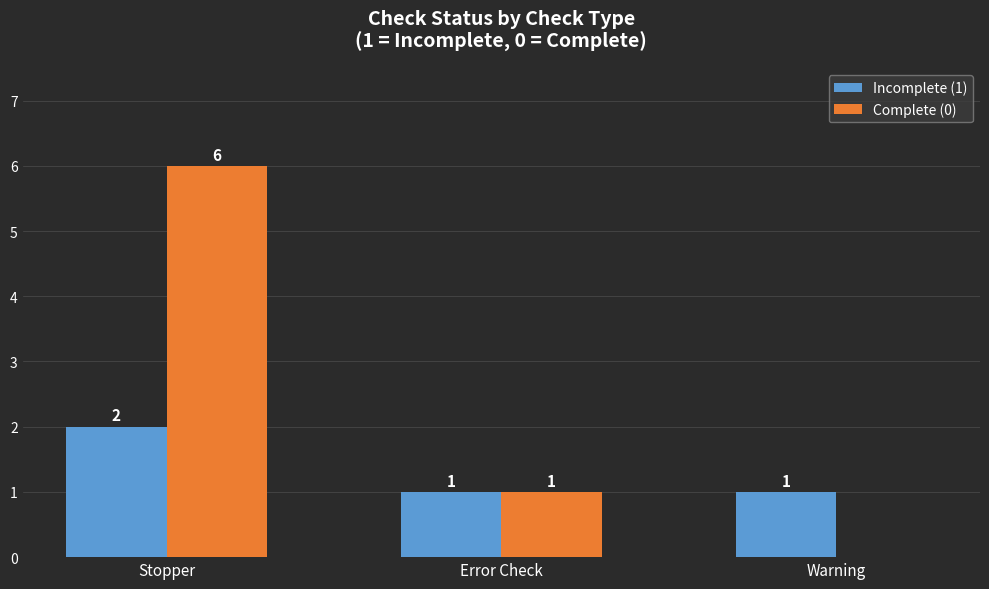

Is the value of Incomplete (1) at Error Check greater than the value of Complete (0) at Warning?

Yes